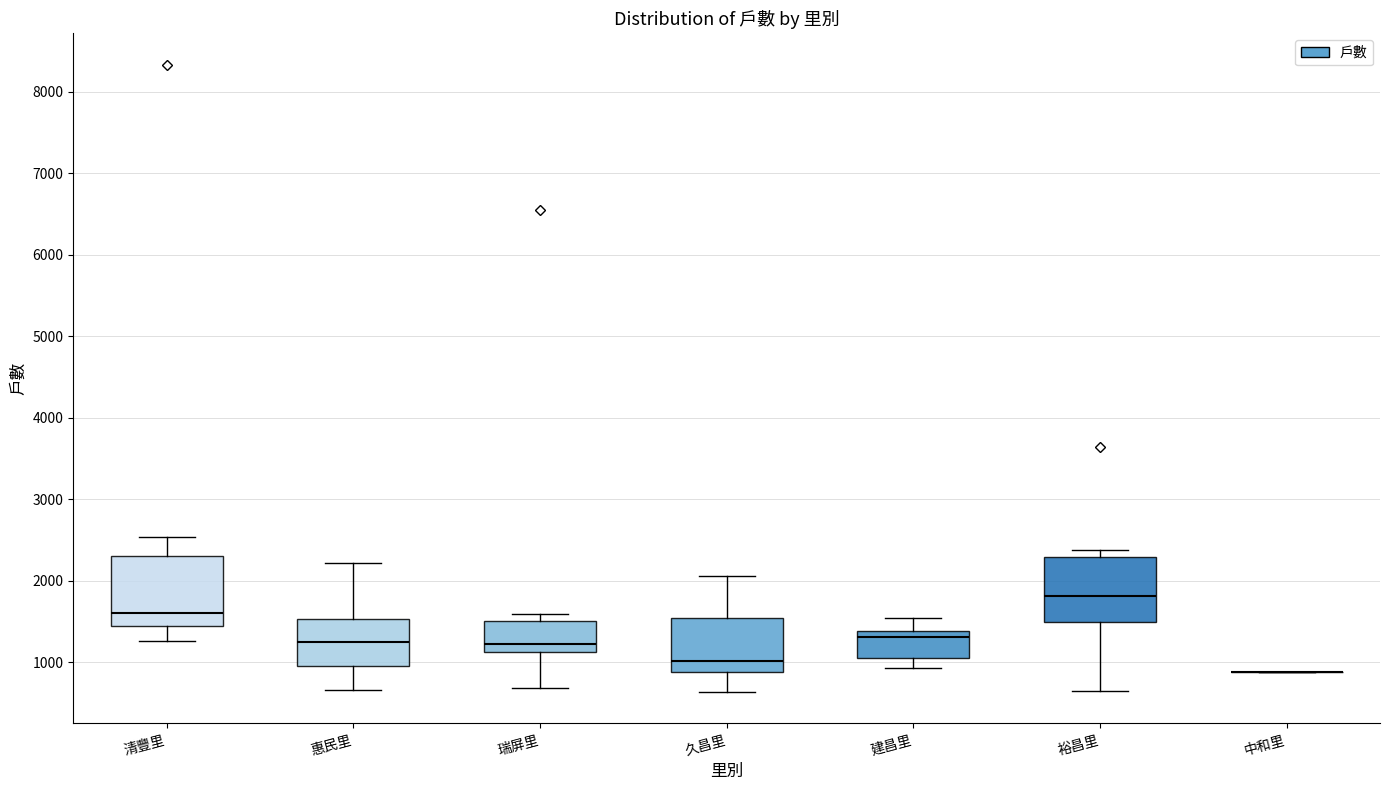

Reading left to right, read every box against the y-axis: the position of its median line, the range the box covers, and the ends of its whiskers. The values are not printed on the chart, so give them approximately, as read against the axis.

清豐里: median 1600, box 1400 to 2300, whiskers 1300 to 2500
惠民里: median 1200, box 900 to 1500, whiskers 700 to 2200
瑞屏里: median 1200, box 1100 to 1500, whiskers 700 to 1600
久昌里: median 1000, box 900 to 1500, whiskers 600 to 2100
建昌里: median 1300, box 1100 to 1400, whiskers 900 to 1500
裕昌里: median 1800, box 1500 to 2300, whiskers 600 to 2400
中和里: box collapsed to a line at 900, whiskers 900 to 900